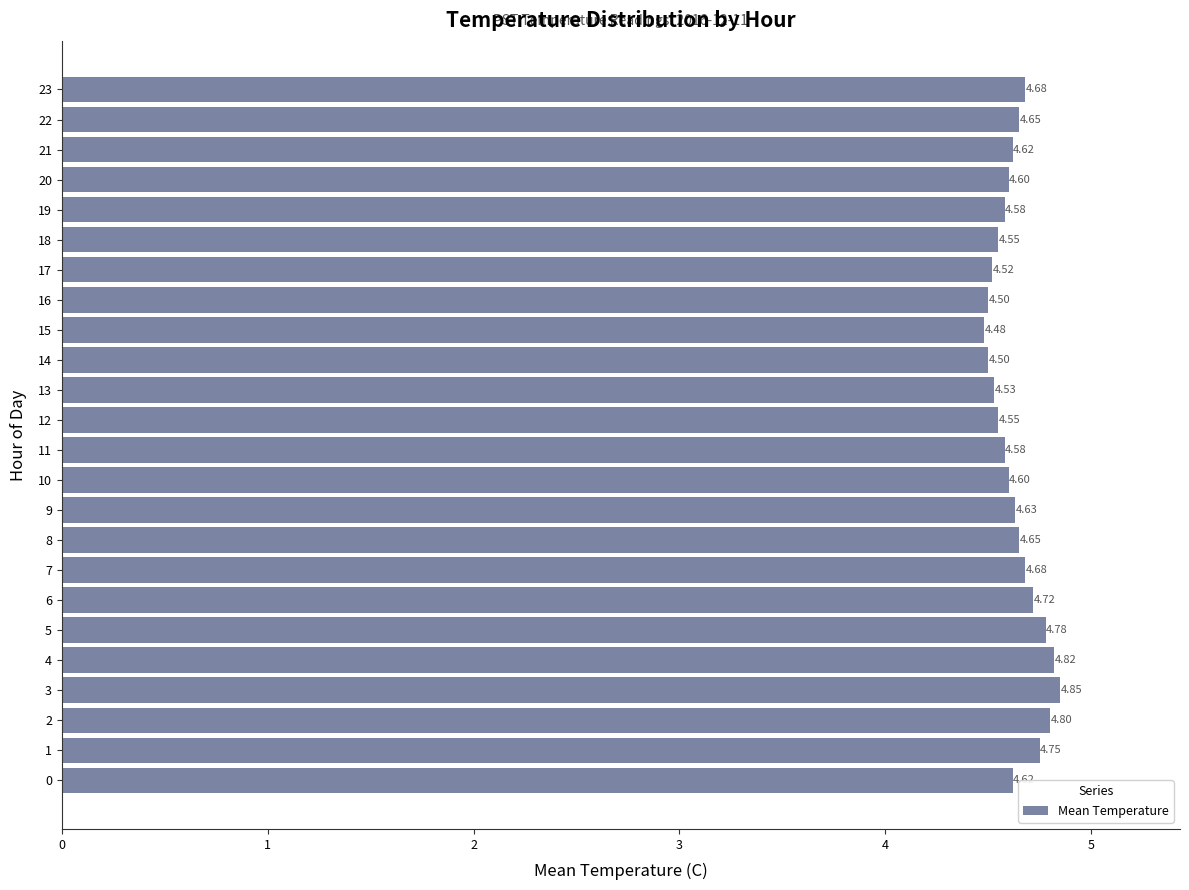

What is the difference between the maximum and minimum values?

0.4